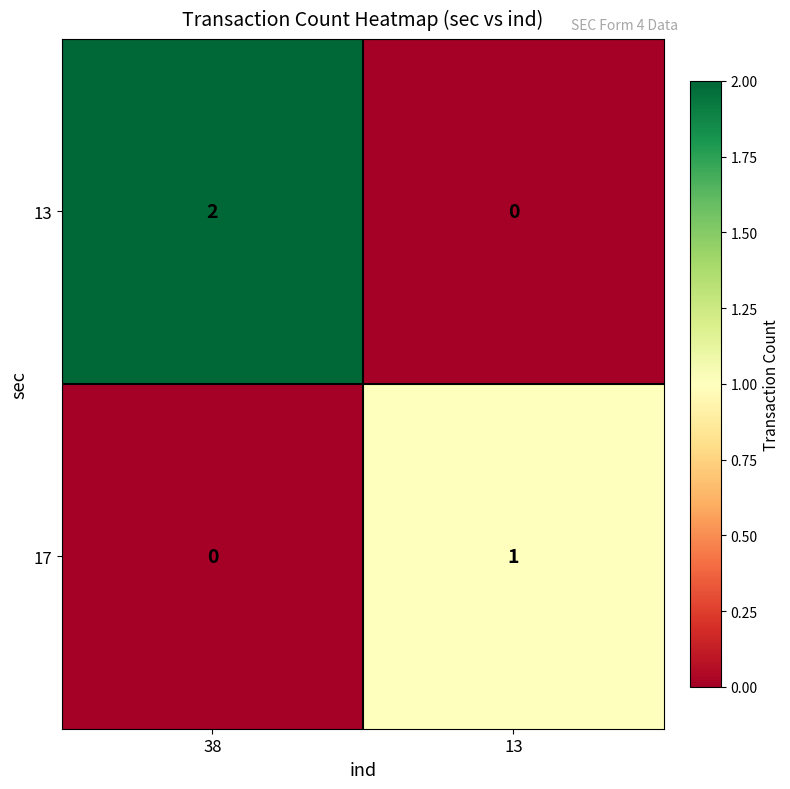

List the series in order of their peak value, highest first.

13, 17